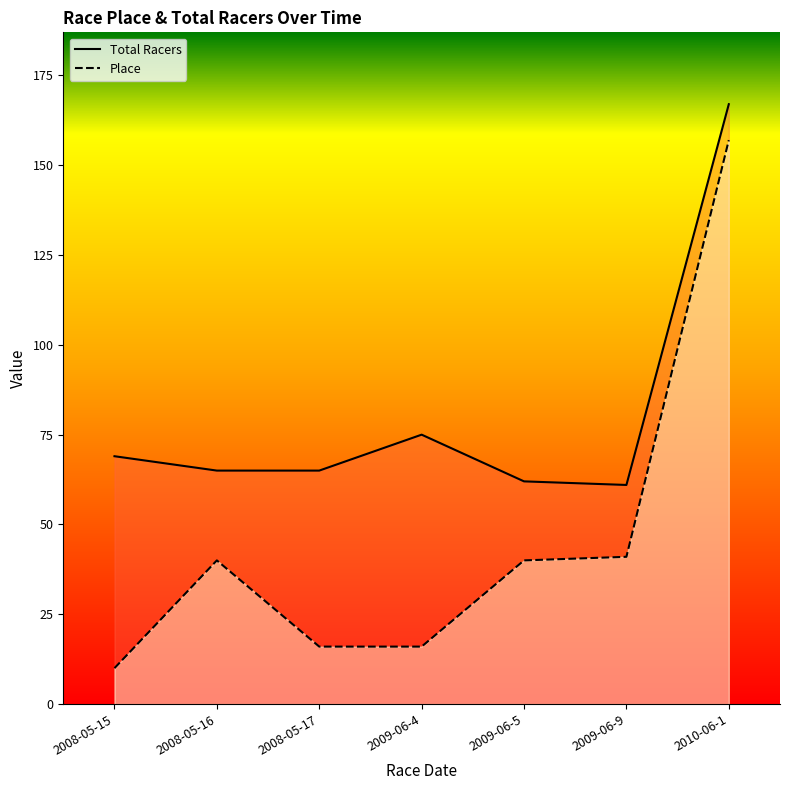

Is the value of Place at 2009-06-4 greater than the value of Total Racers at 2008-05-15?

No